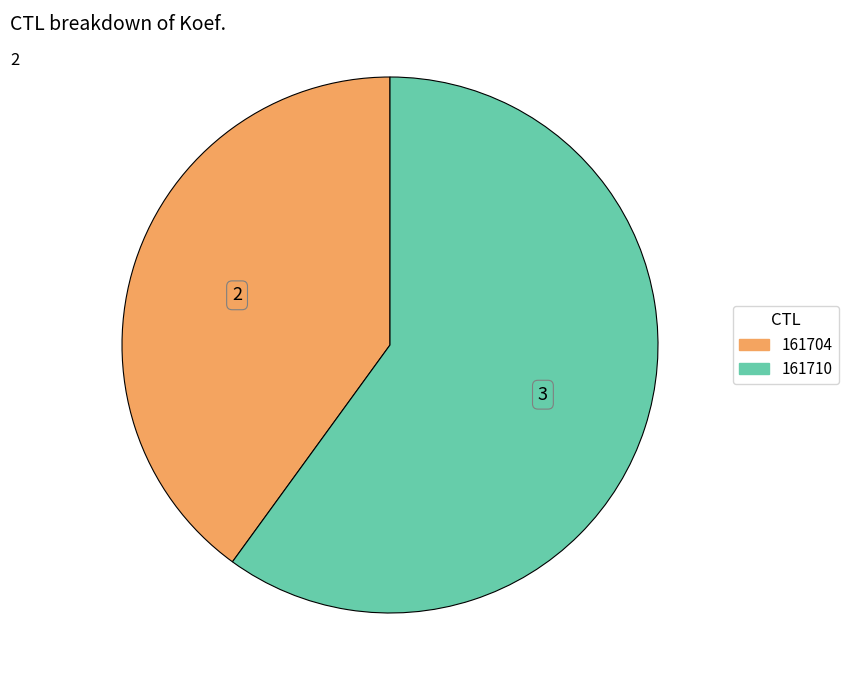

What is the ratio of the value at 161704 to the value at 161710?

0.7